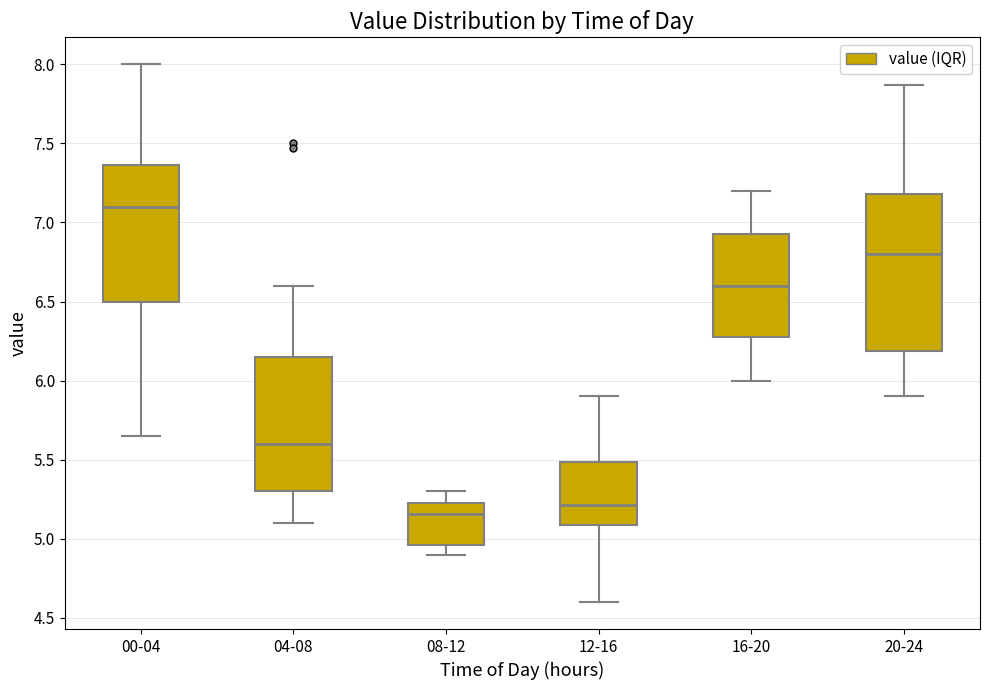

Reading left to right, transcribe this box plot: for each box, give where its median line is, the range the box spans, and where its two whiskers end, as read against the y-axis. The values are not printed on the chart, so give them approximately, as read against the axis.

00-04: median 7.10, box 6.50 to 7.35, whiskers 5.65 to 8.00
04-08: median 5.60, box 5.30 to 6.15, whiskers 5.10 to 6.60
08-12: median 5.15, box 4.95 to 5.25, whiskers 4.90 to 5.30
12-16: median 5.20, box 5.10 to 5.50, whiskers 4.60 to 5.90
16-20: median 6.60, box 6.30 to 6.95, whiskers 6.00 to 7.20
20-24: median 6.80, box 6.20 to 7.20, whiskers 5.90 to 7.85